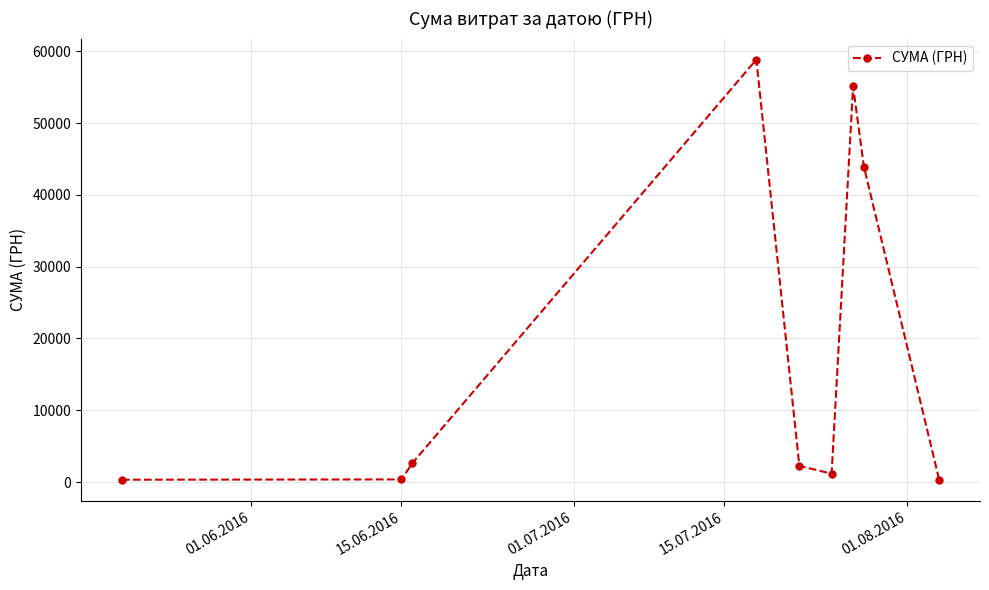

How many interior local peaks (higher than both neighbors) does the data have?

2